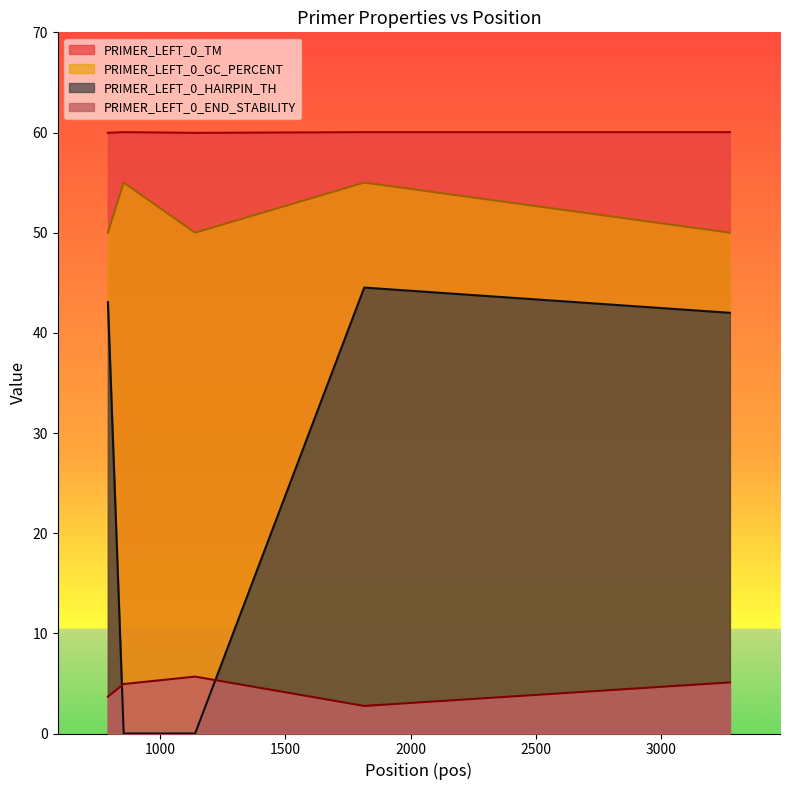

What is the average value of the PRIMER_LEFT_0_END_STABILITY series?

4.4